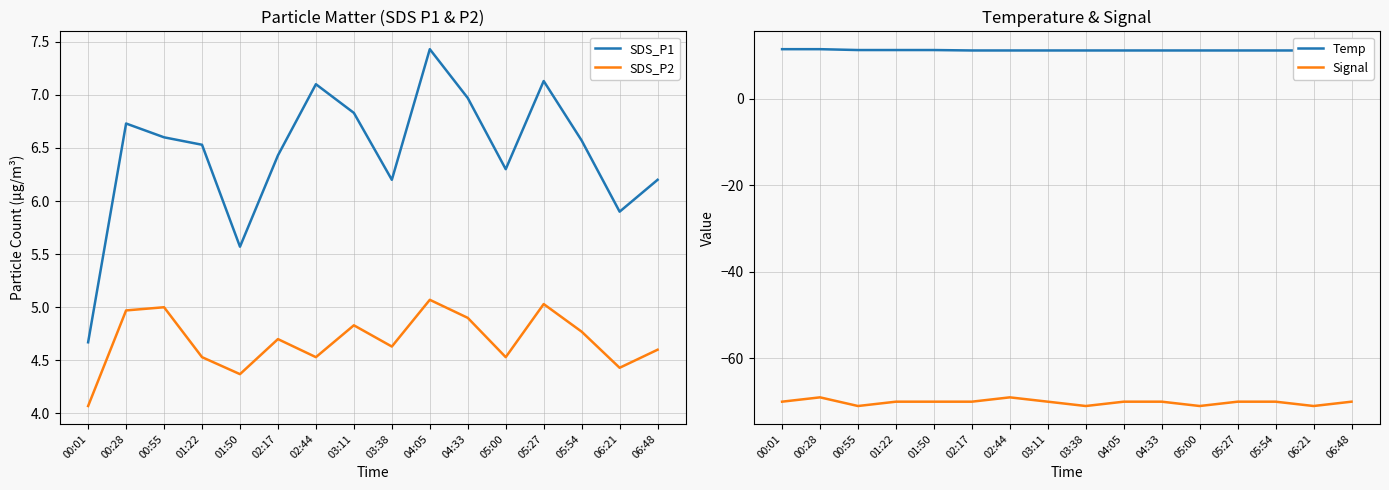

Where is SDS_P2 nearest to the value 4?

00:01